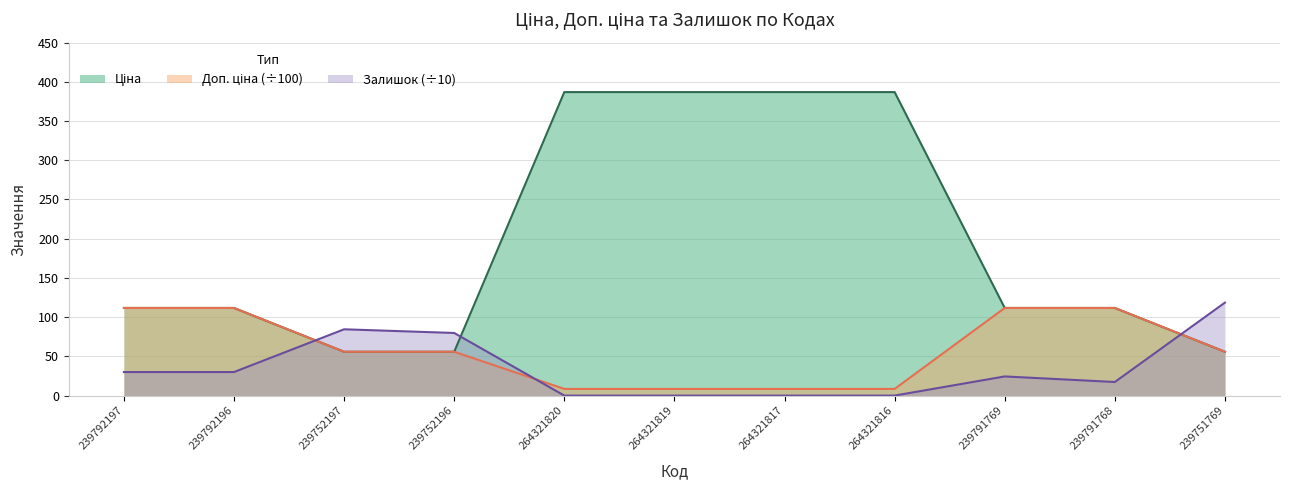

The value of Ціна at 239791769 is 111.7. True or false?

True